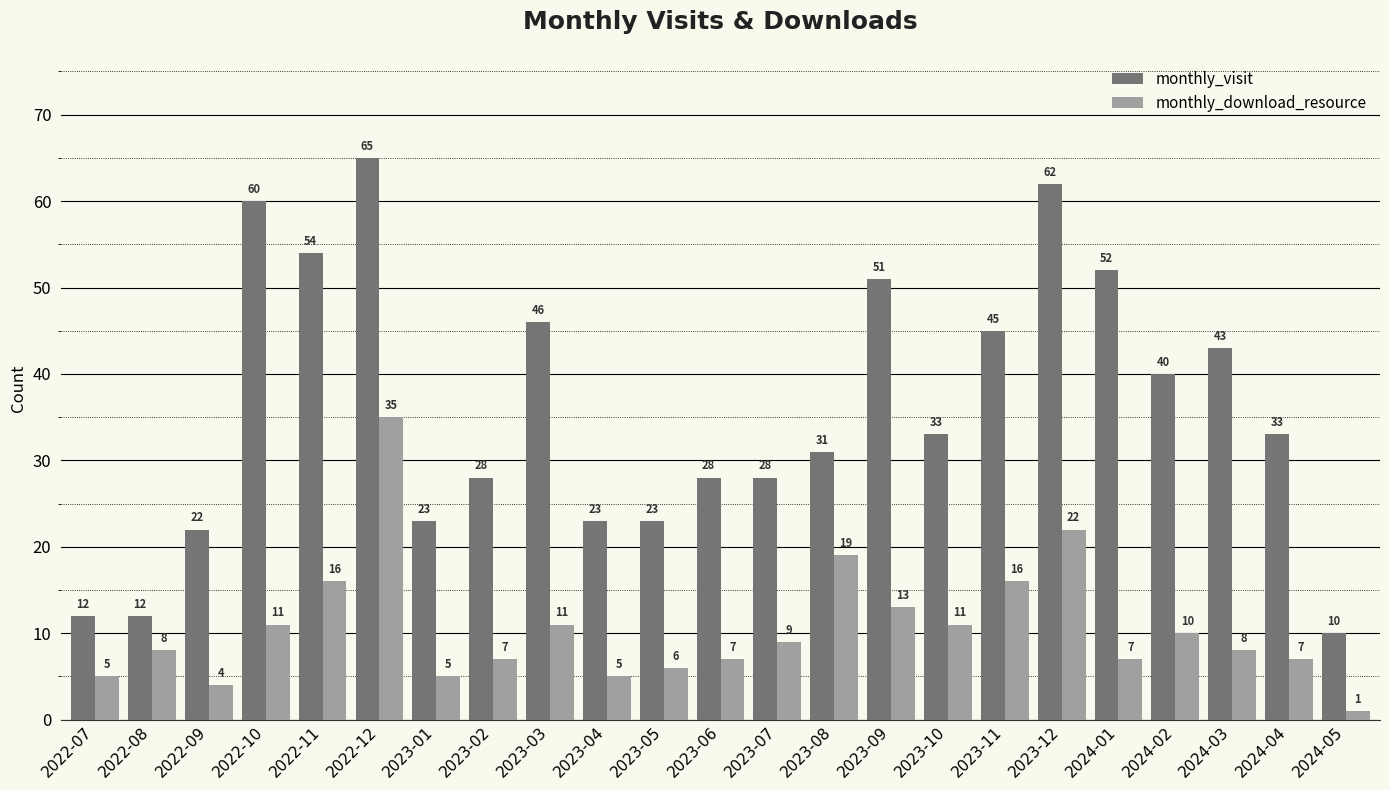

Reading left to right, list all the values displayed in this chart.

monthly_visit: 12	12	22	60	54	65	23	28	46	23	23	28	28	31	51	33	45	62	52	40	43	33	10
monthly_download_resource: 5	8	4	11	16	35	5	7	11	5	6	7	9	19	13	11	16	22	7	10	8	7	1